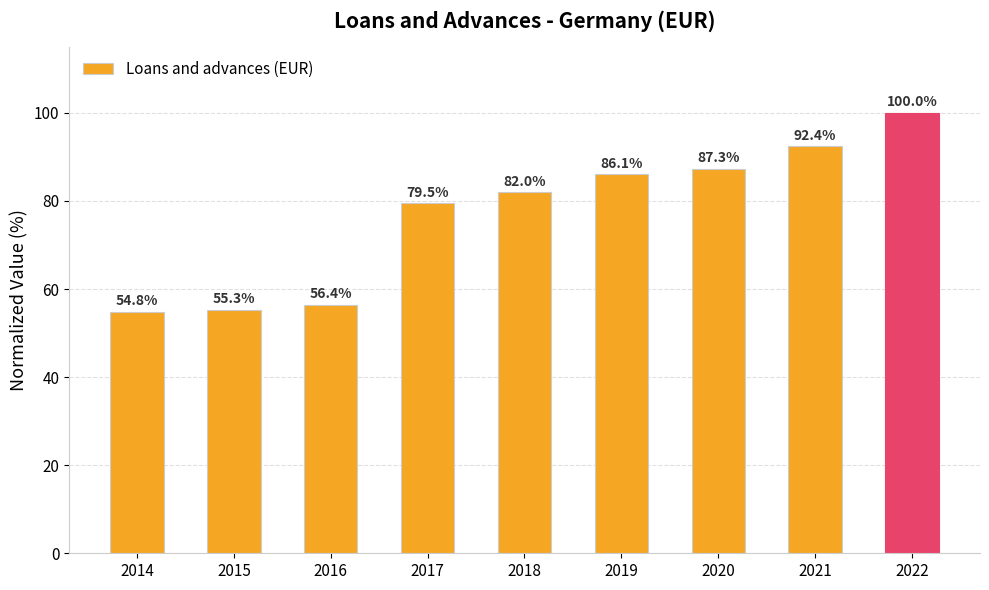

Does the chart contain any negative values?

No